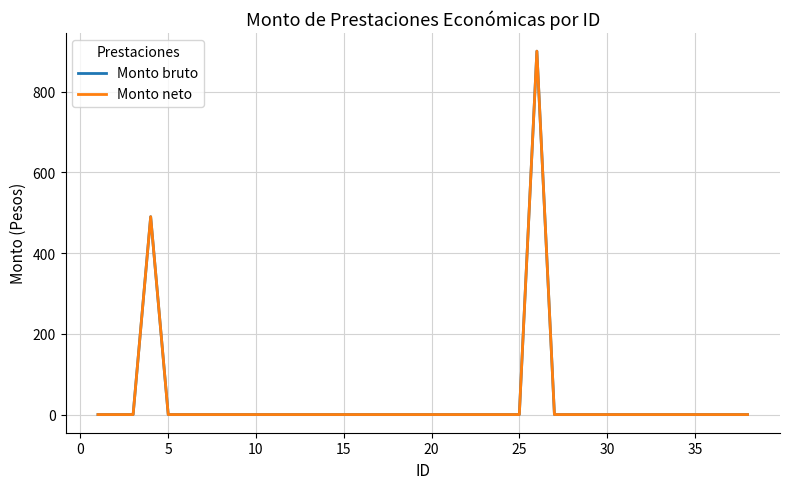

Does the chart have visible grid lines?

Yes